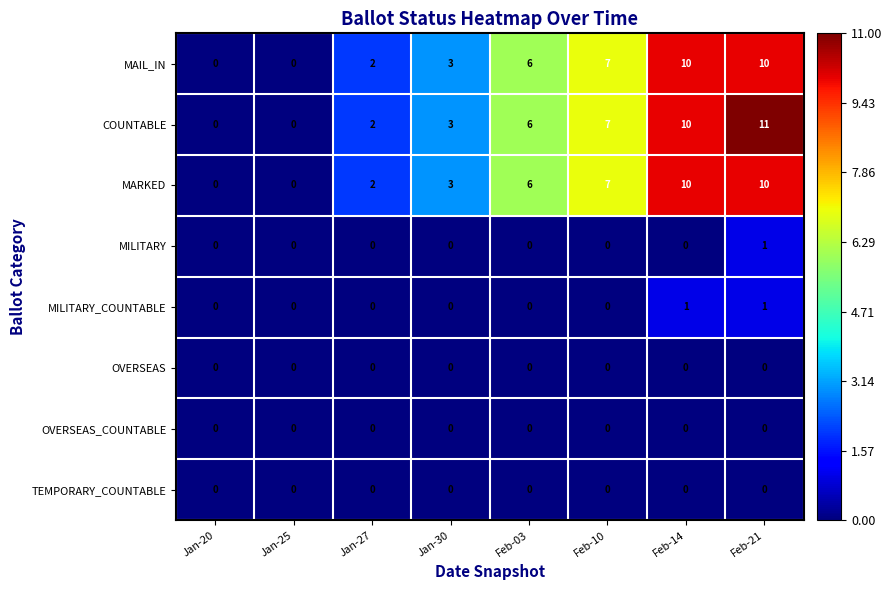

Which series has the largest range (max minus min)?

COUNTABLE